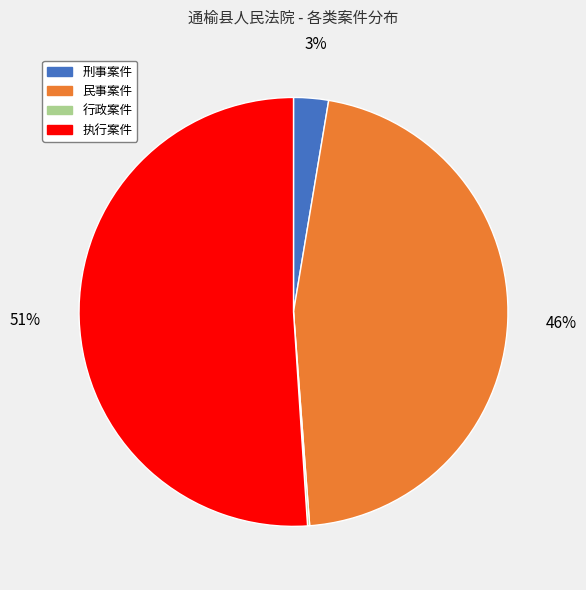

Combined, do 执行案件 and 刑事案件 account for over 50%?

Yes